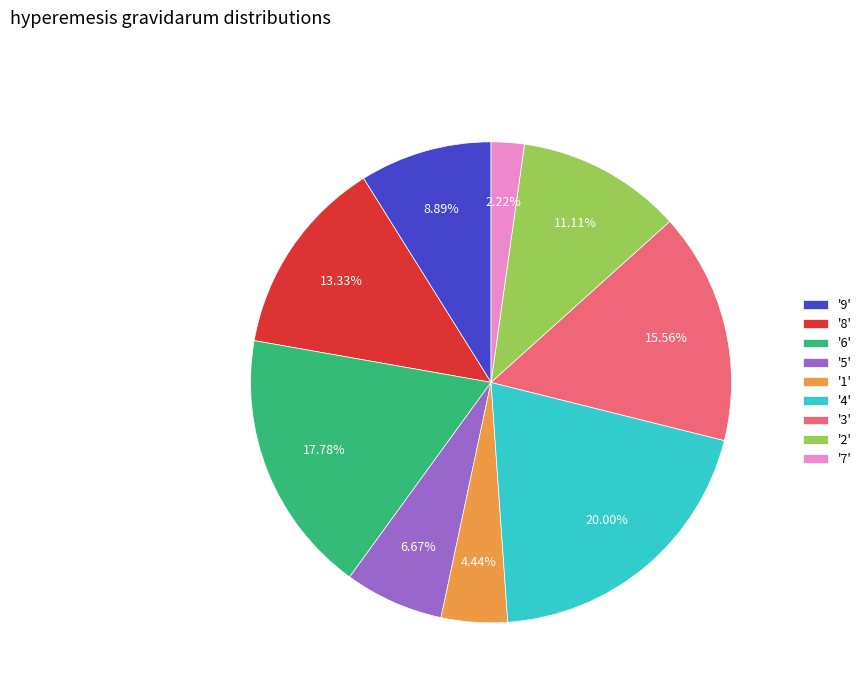

Combined, do '2' and '7' account for over 50%?

No